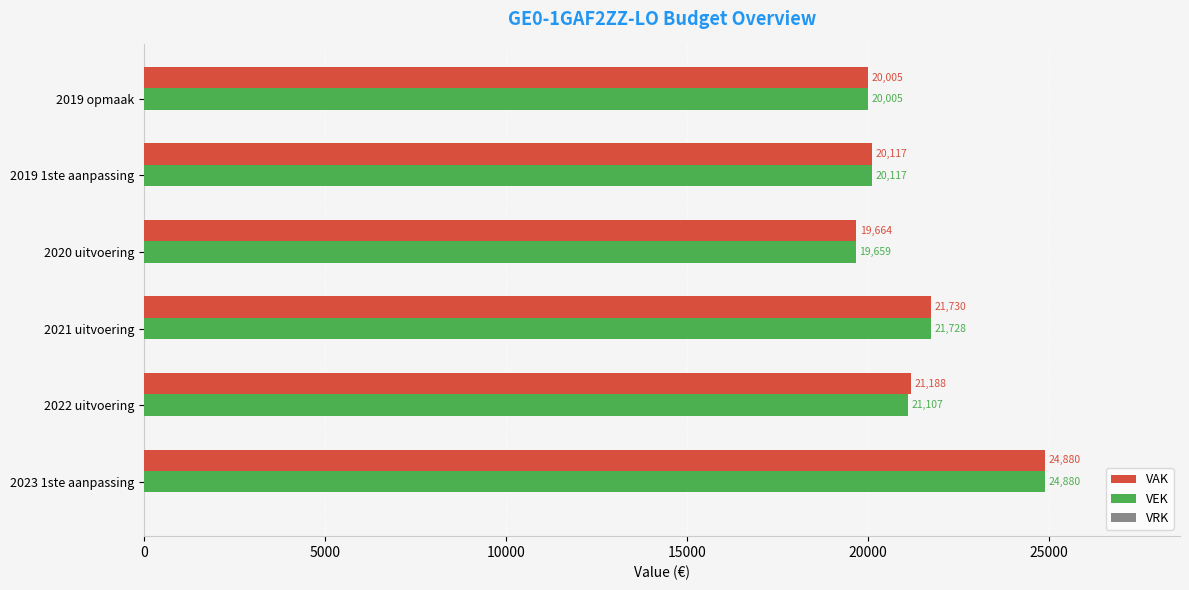

What is the average value of the VEK series?

21249